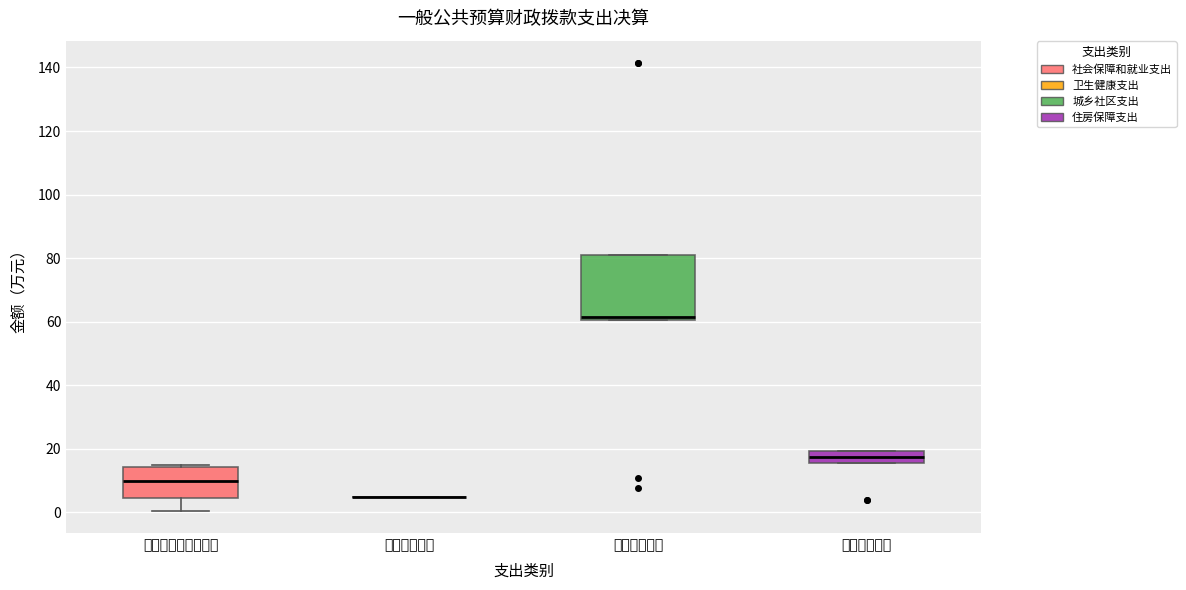

Which box is the tallest, from its lower edge to its upper edge?

城乡社区支出